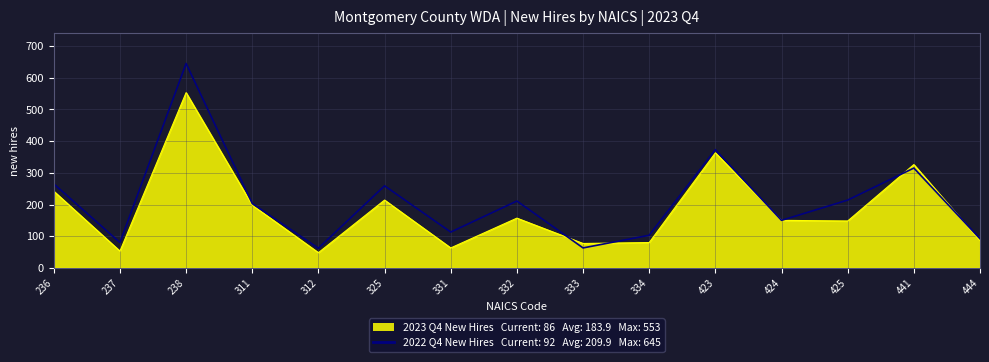

How many points are lower than both their immediate neighbors (excluding endpoints)?

5